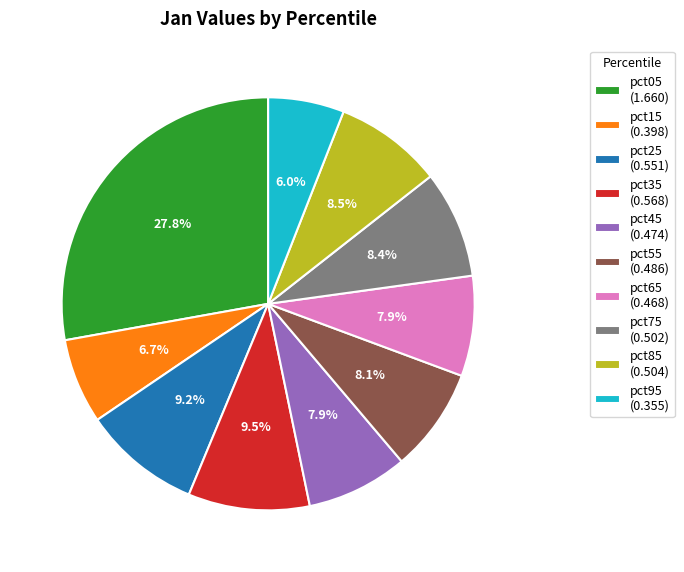

Does pct35 account for over 50% of the chart?

No